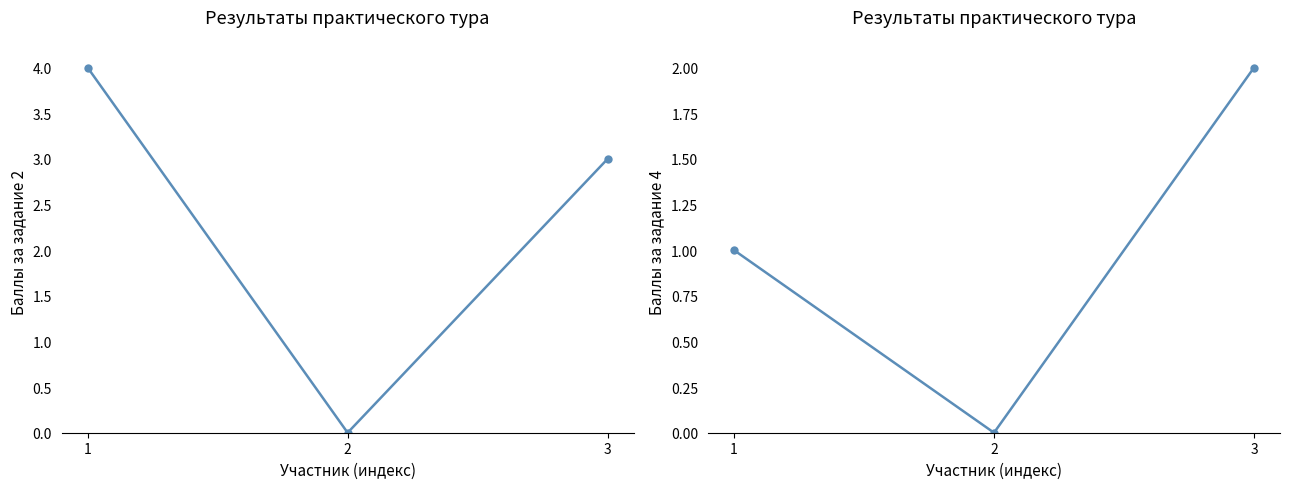

List the series in order of their peak value, highest first.

Задание 2, Задание 4